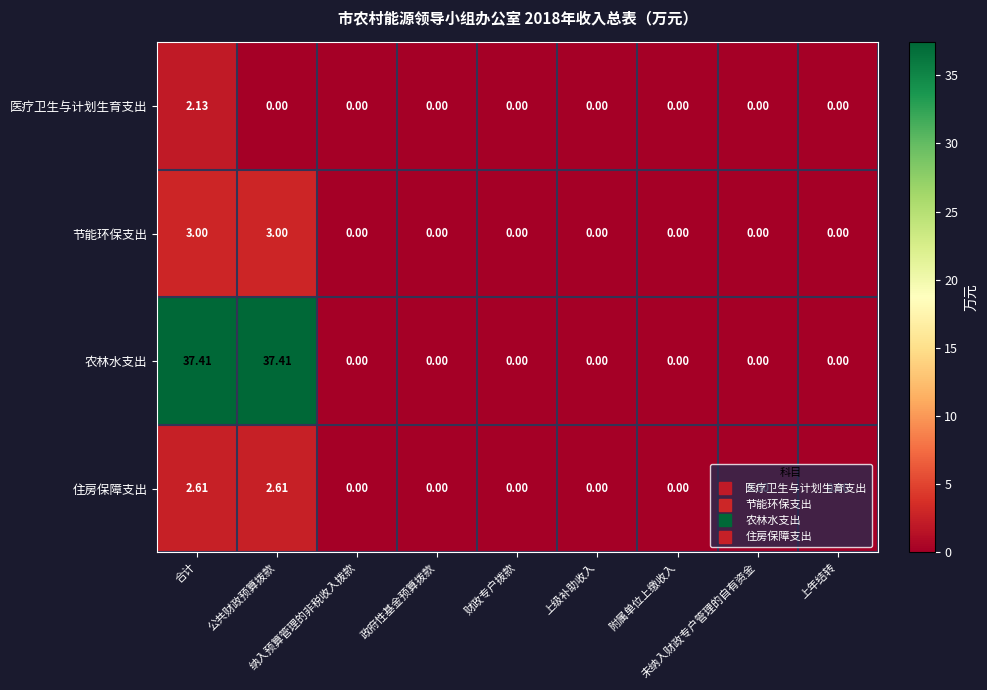

List the series in order of their peak value, lowest first.

医疗卫生与计划生育支出, 住房保障支出, 节能环保支出, 农林水支出